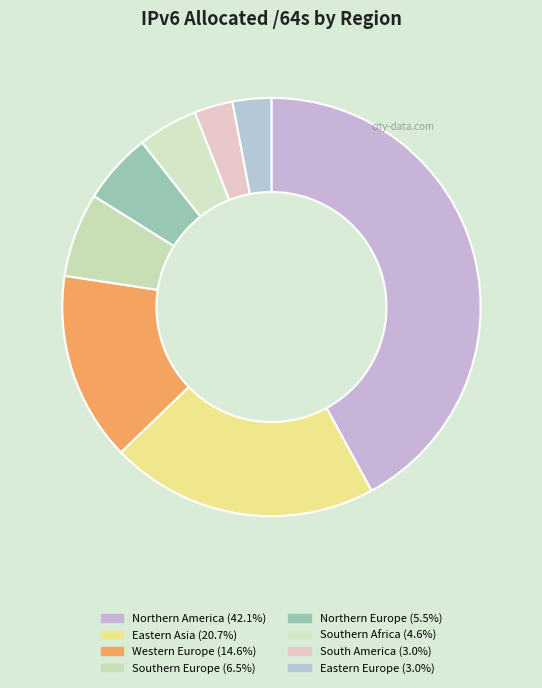

Which category has the biggest portion of the pie?

Northern America